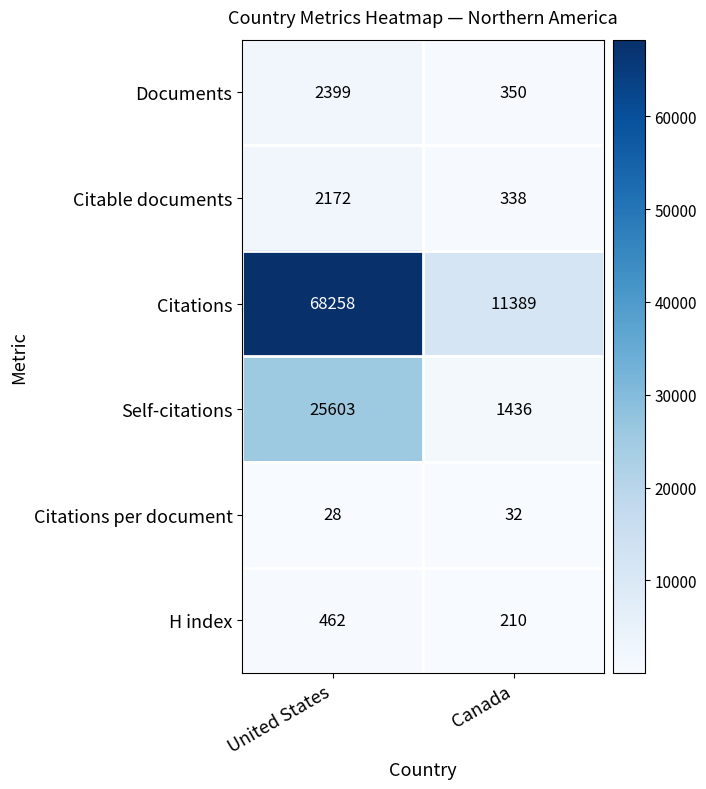

Which series changed the most between United States and Canada?

Citations